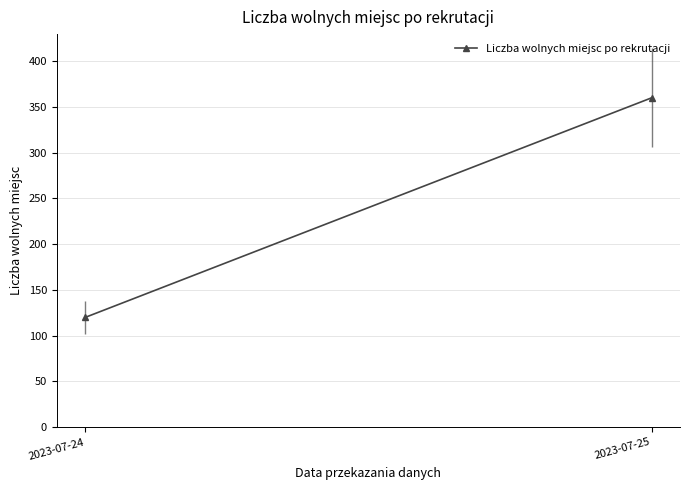

What value does the data have at 2023-07-25?

360